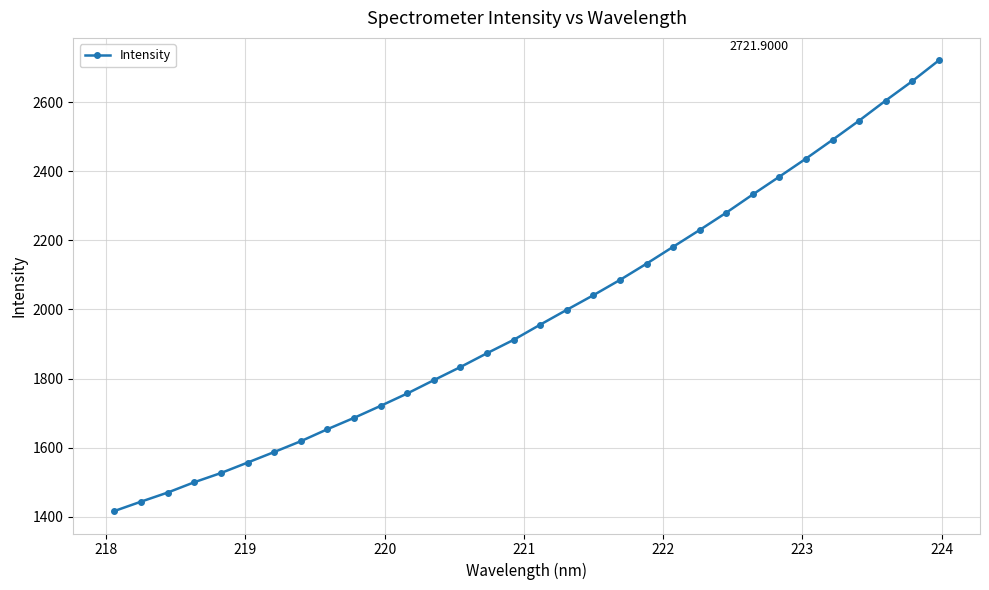

What is the average value?

1982.4